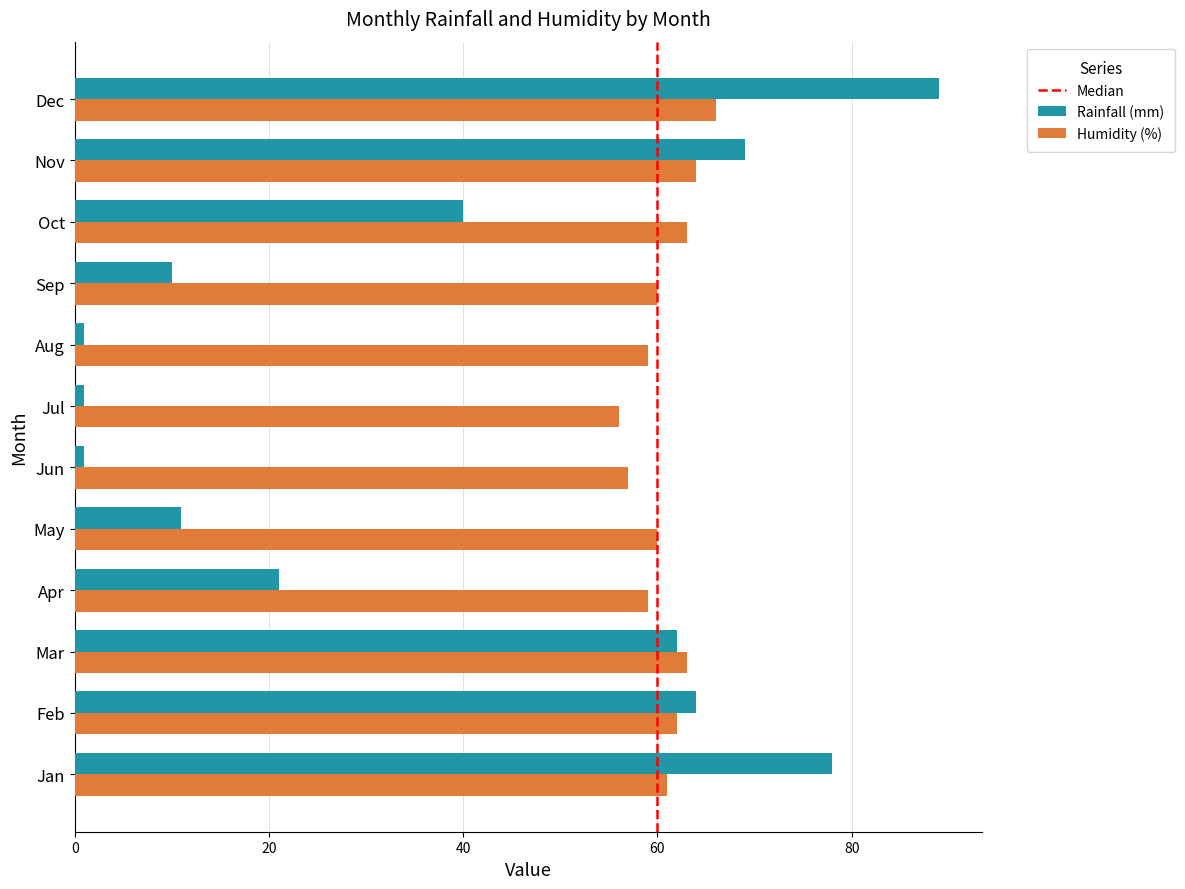

Rank the series by their maximum value, from lowest to highest.

Humidity (%), Rainfall (mm)